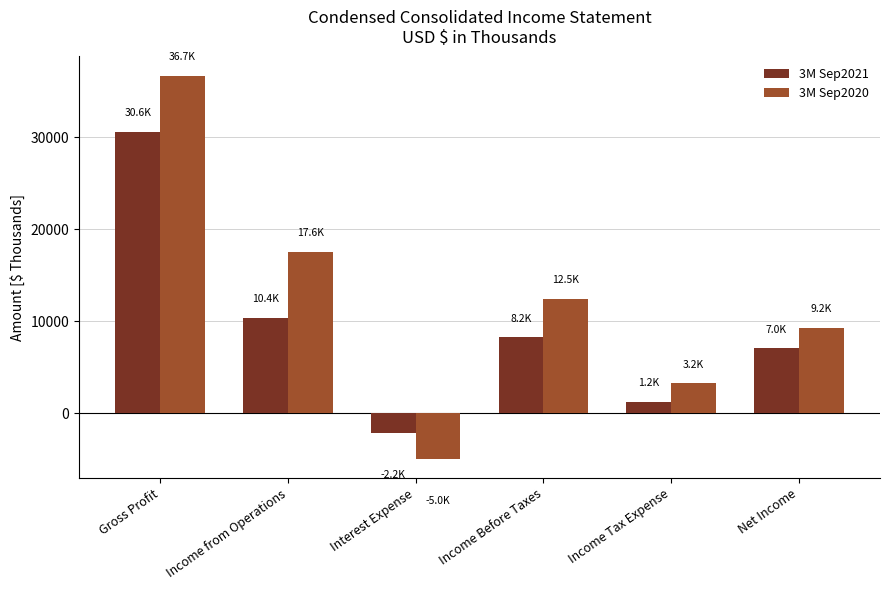

What is the greatest value displayed?

36728